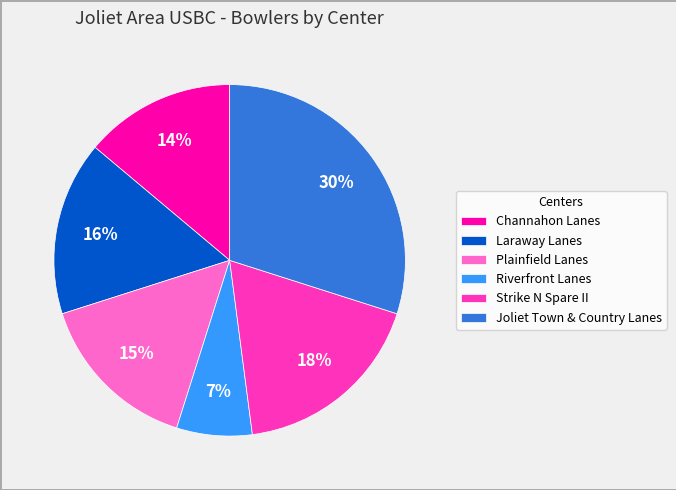

Between Laraway Lanes and Plainfield Lanes, which is larger?

Laraway Lanes